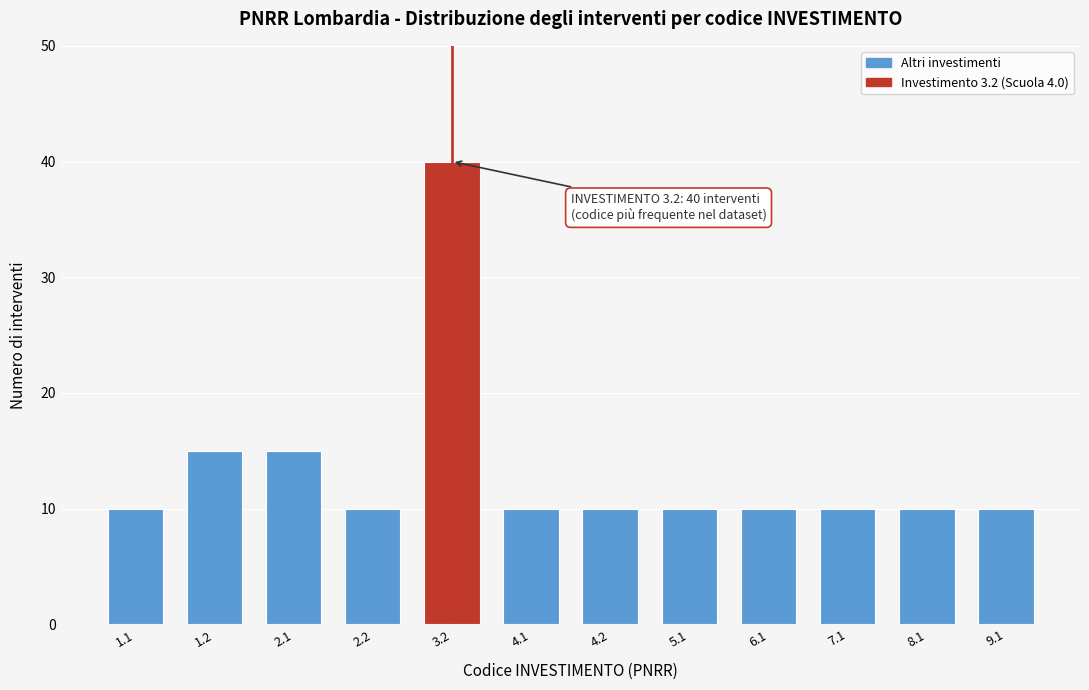

Reading left to right, what are all the values shown in this chart?

1.1=10	1.2=15	2.1=15	2.2=10	3.2=40	4.1=10	4.2=10	5.1=10	6.1=10	7.1=10	8.1=10	9.1=10